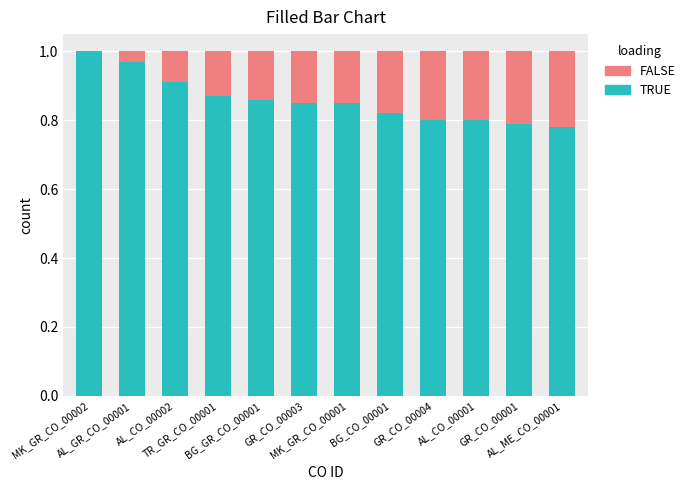

What is the sum of all TRUE values?

10.3